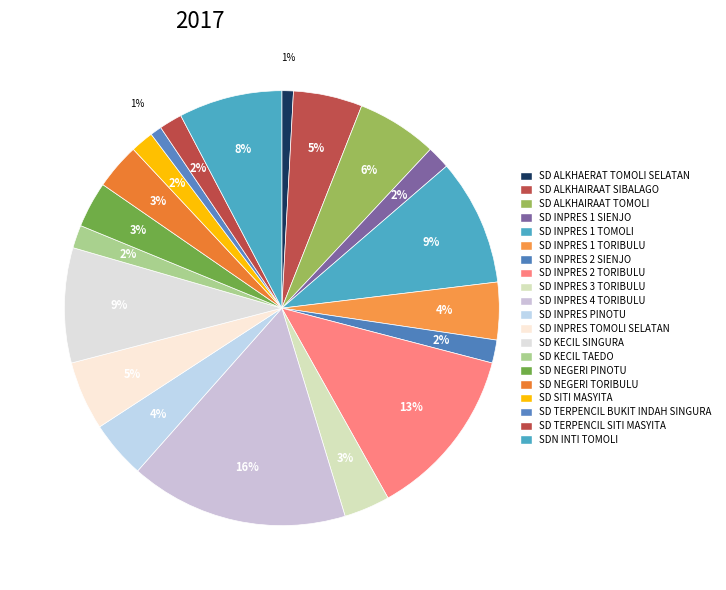

To the nearest percent, what is the difference between the SD ALKHAERAT TOMOLI SELATAN and SD SITI MASYITA slice percentages?

1%